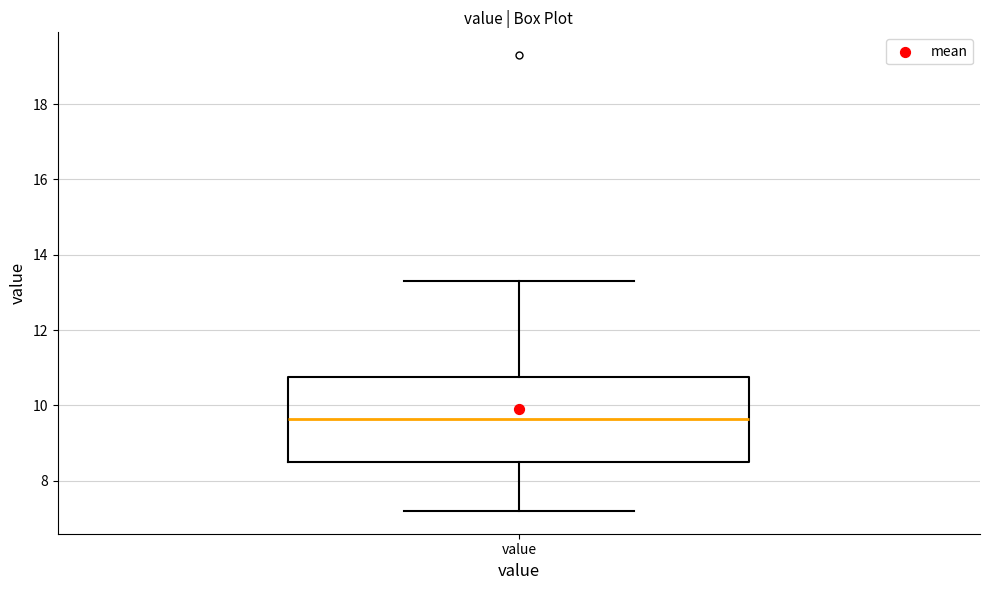

Transcribe this box plot: give where the median line is, the range the box spans, and where the two whiskers end, as read against the y-axis. The values are not printed on the chart, so give them approximately, as read against the axis.

median 9.6, box 8.6 to 10.8, whiskers 7.2 to 13.4